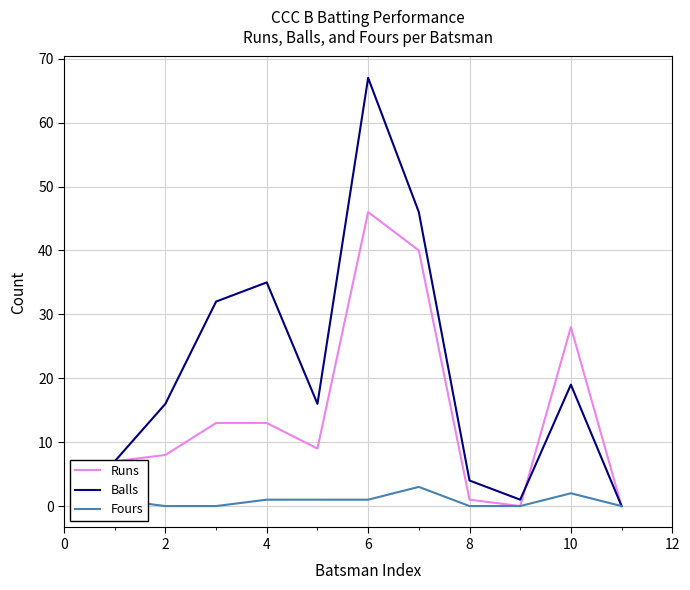

Which series has the largest total across all categories?

Balls